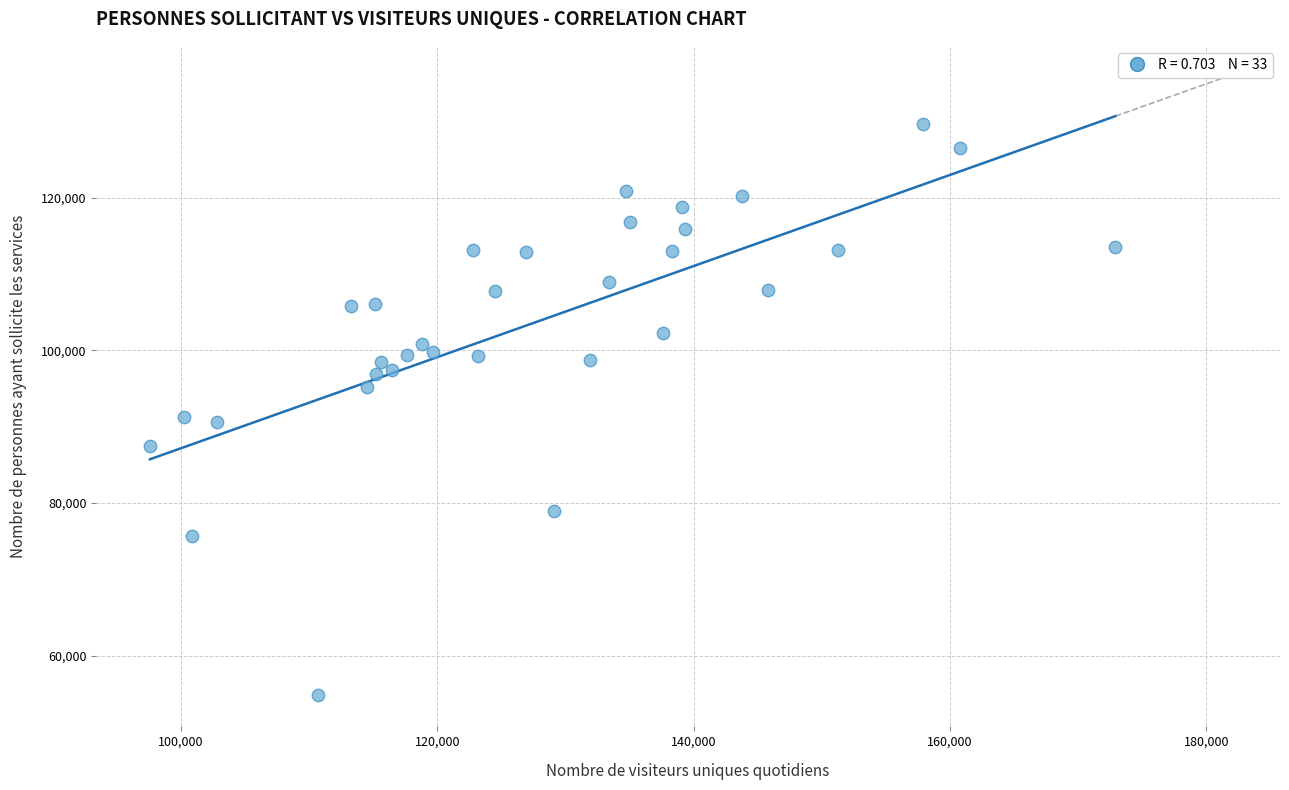

What is the range of X values (max minus min)?

75320